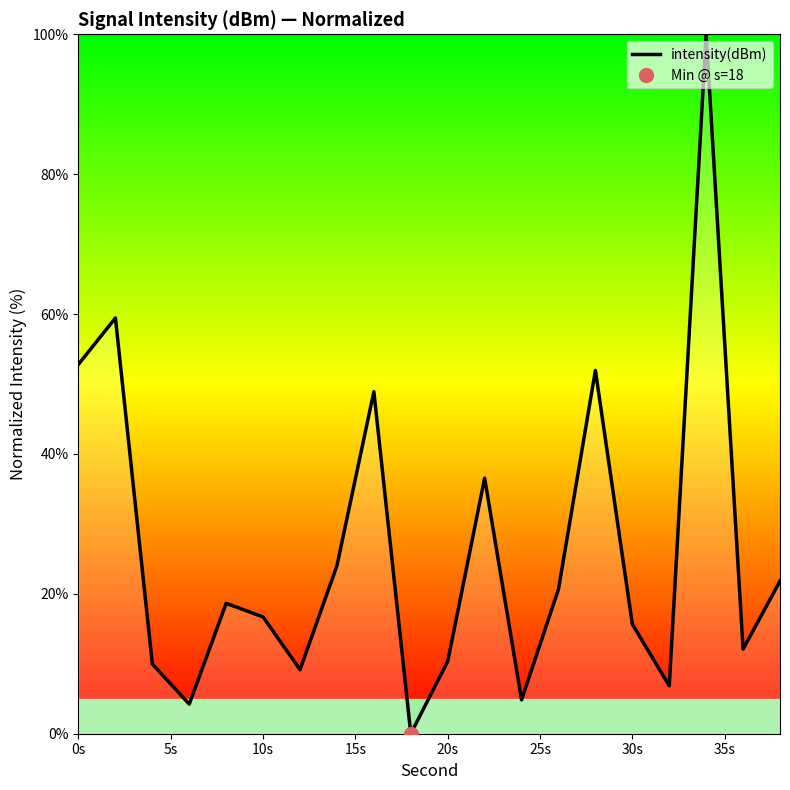

What is the highest value of the intensity(dBm) series?

100.0